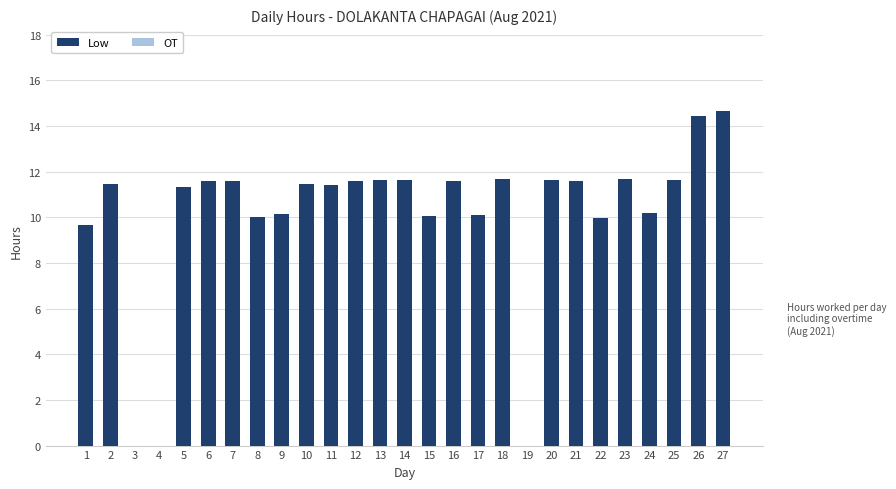

What is the sum of the values at 25 and 23?

23.3